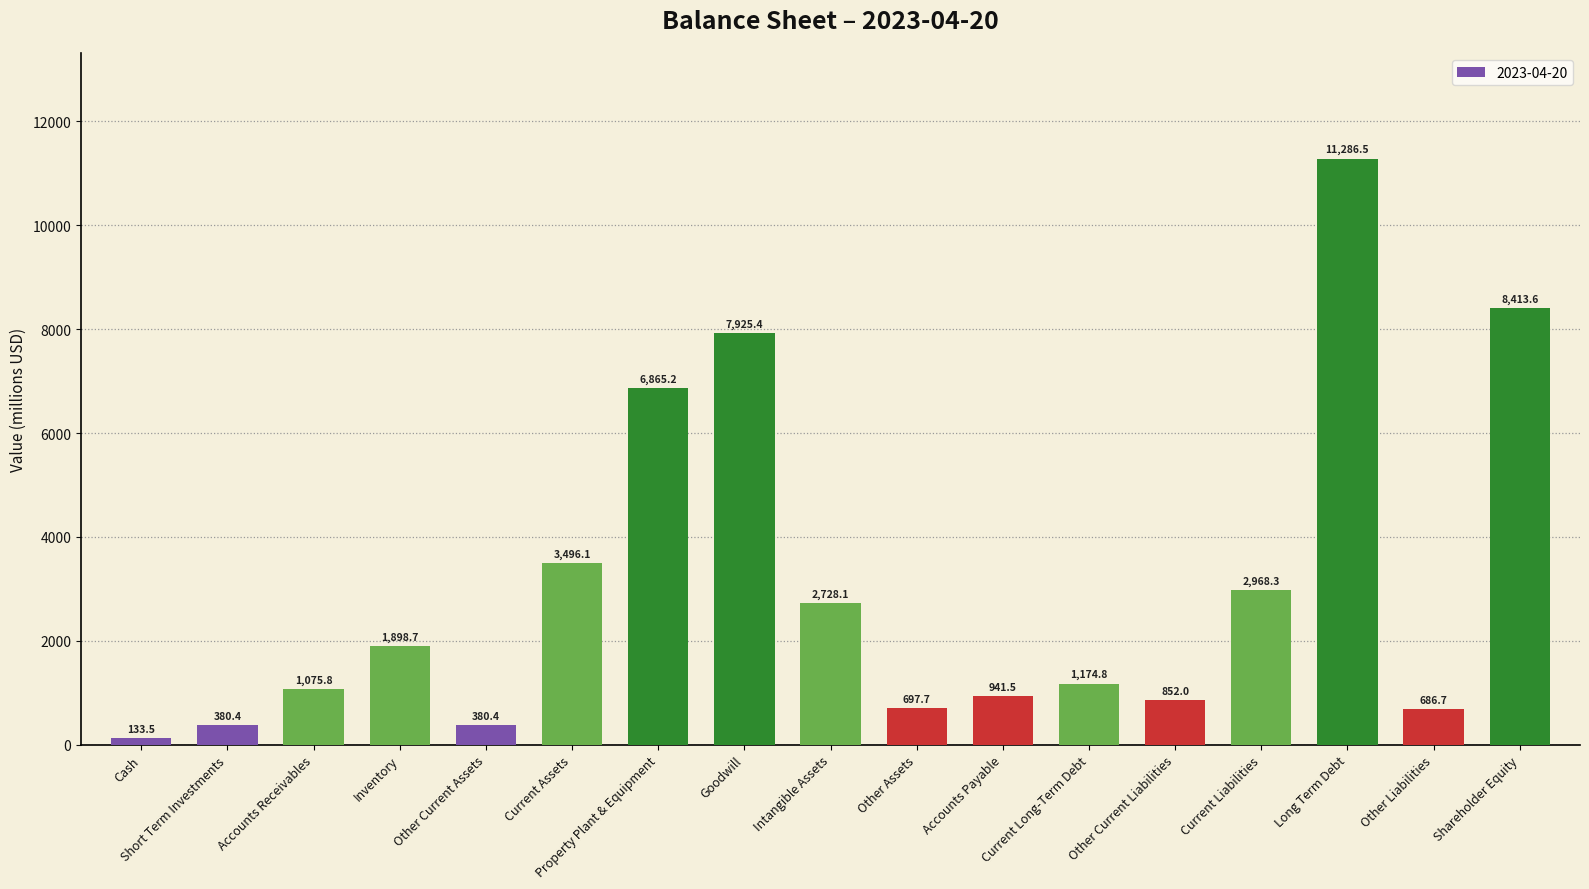

The value at Current Long-Term Debt is 1174.8. True or false?

True